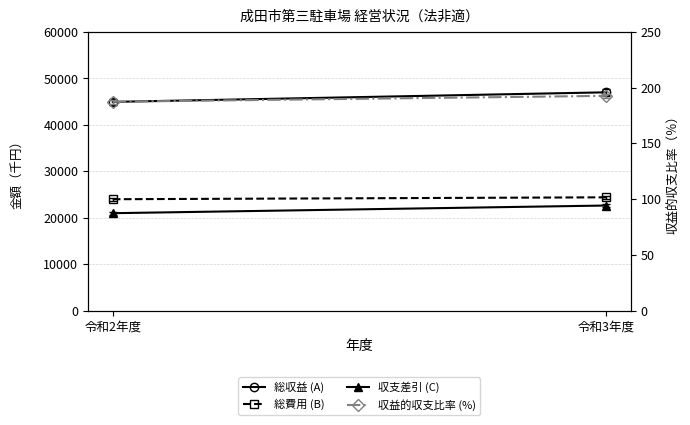

What is the spread (max minus min) of values at 令和2年度?

44769.6